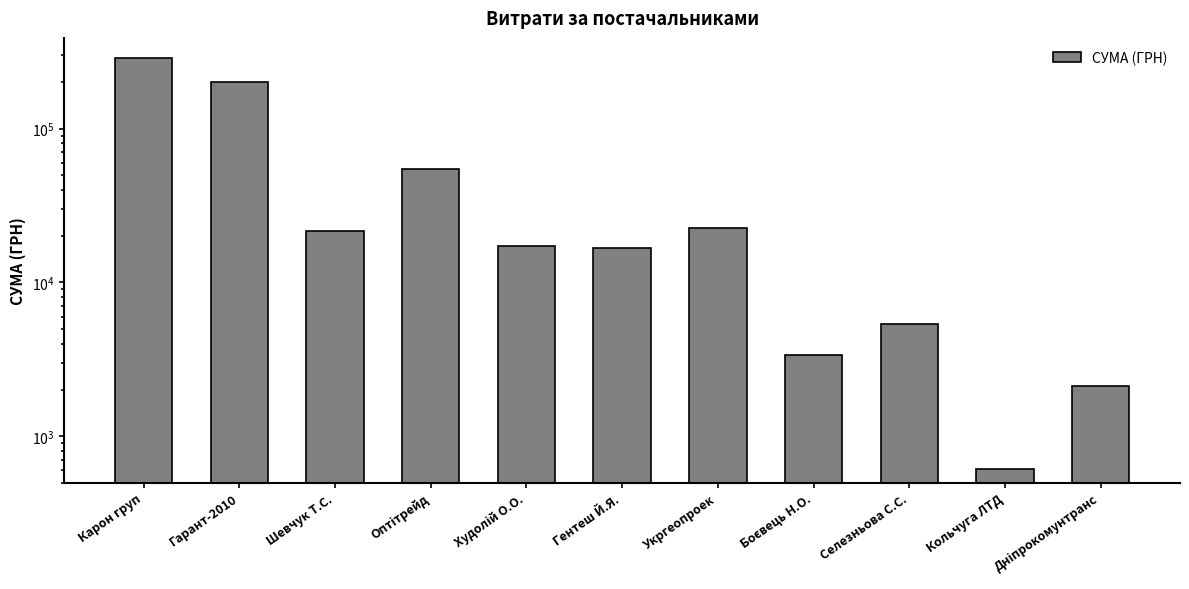

What is the value of the 4th bar from the left?

54804.4